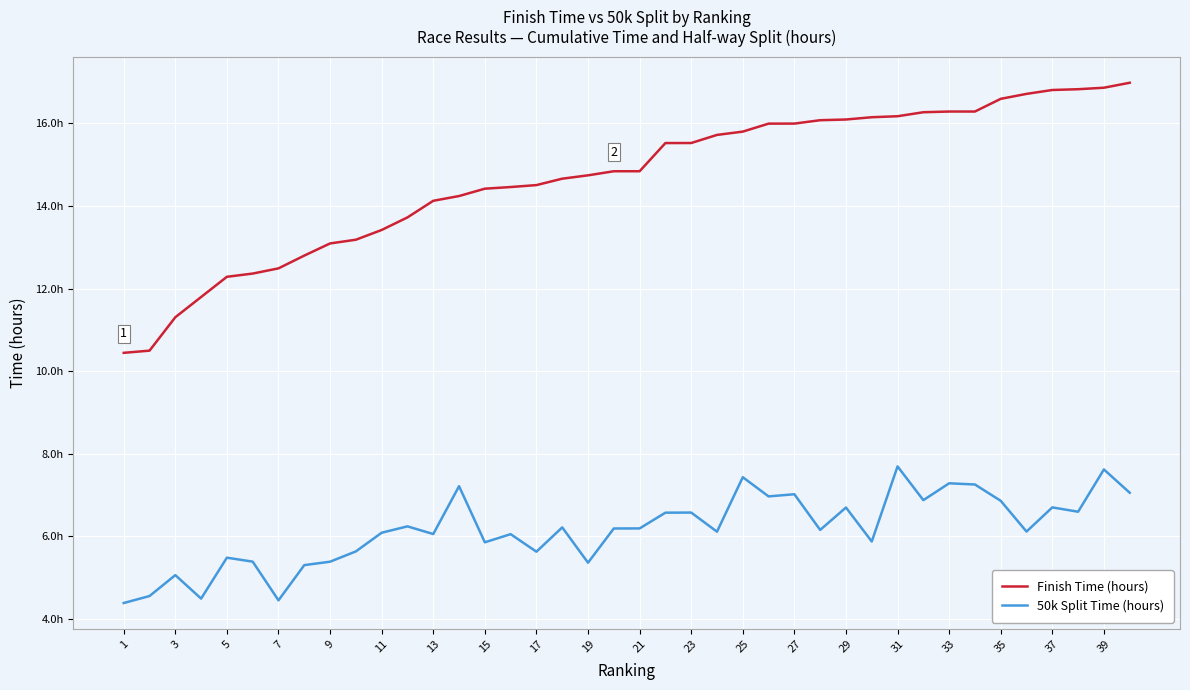

List the series in order of their overall mean, highest first.

Finish Time (hours), 50k Split Time (hours)